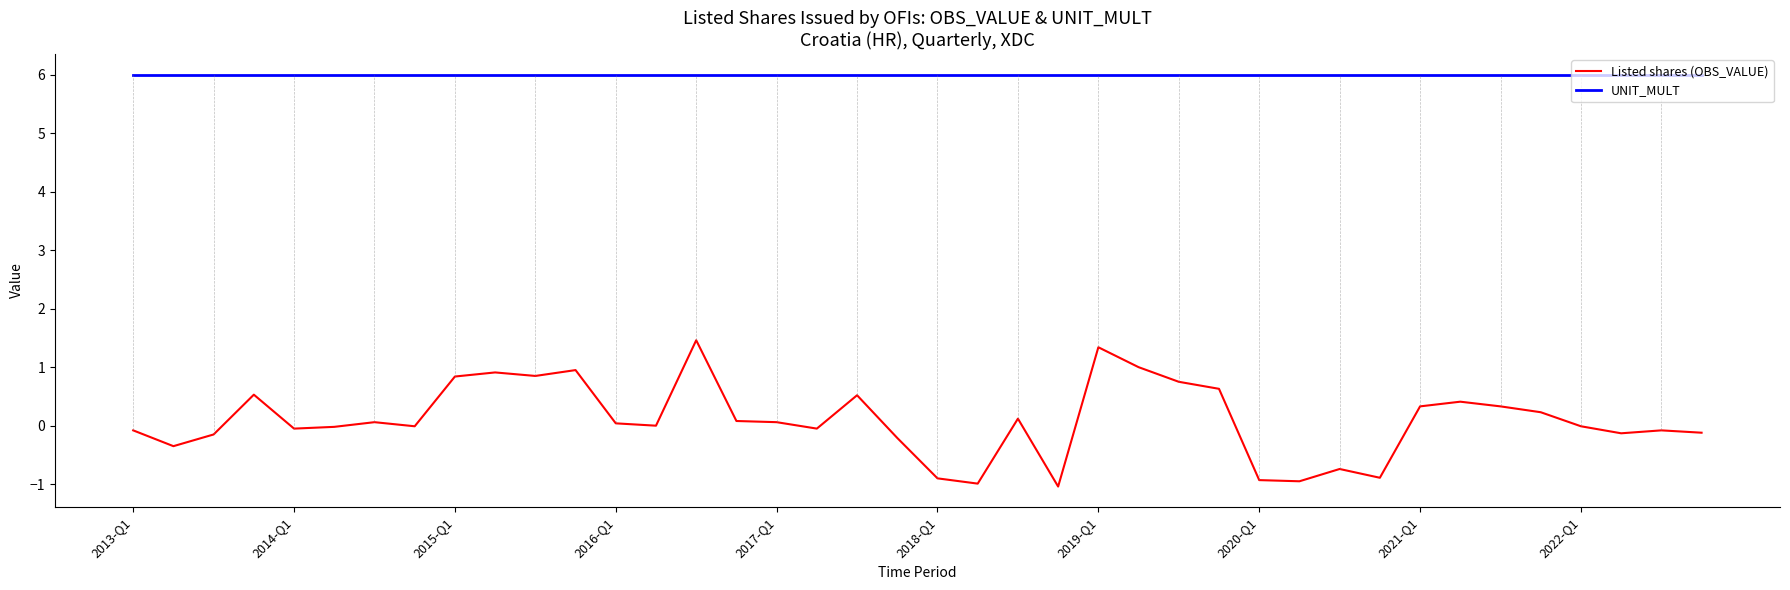

True or false: Listed shares (OBS_VALUE) has more than 2 points higher than both neighbors.

True